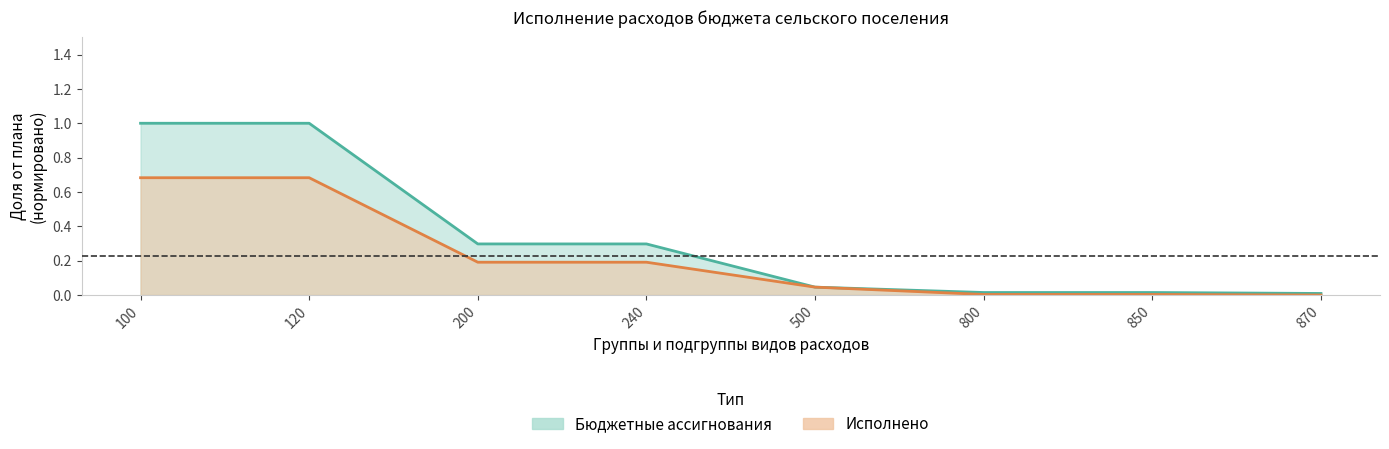

What is the maximum value shown in the chart?

1.0